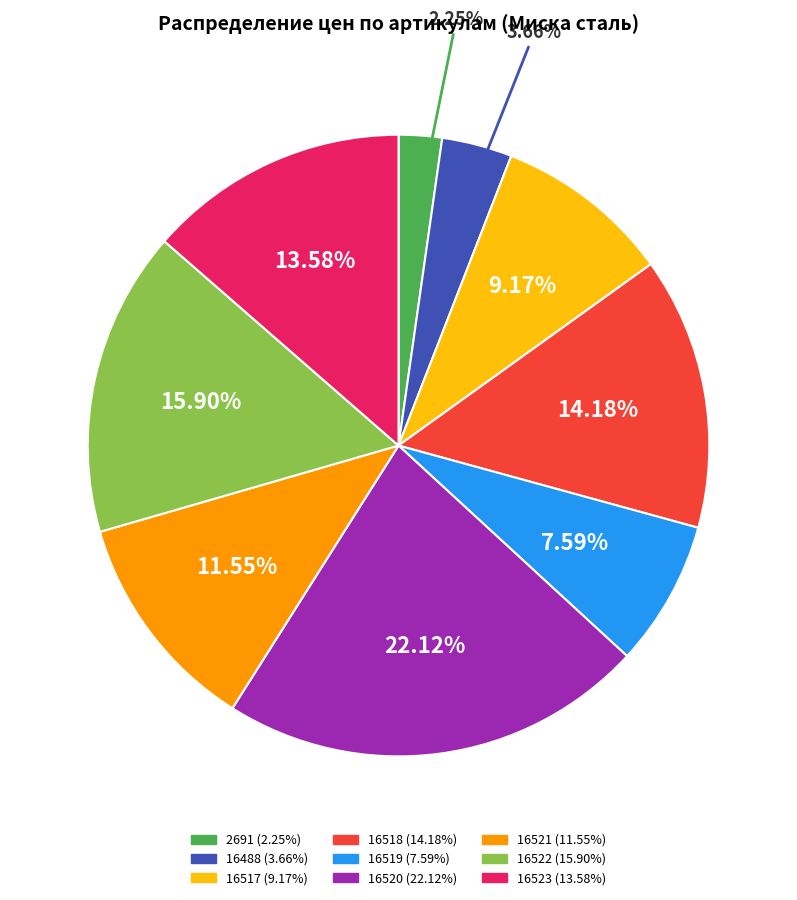

What is the ratio of the value at 16517 to the value at 2691?

4.1